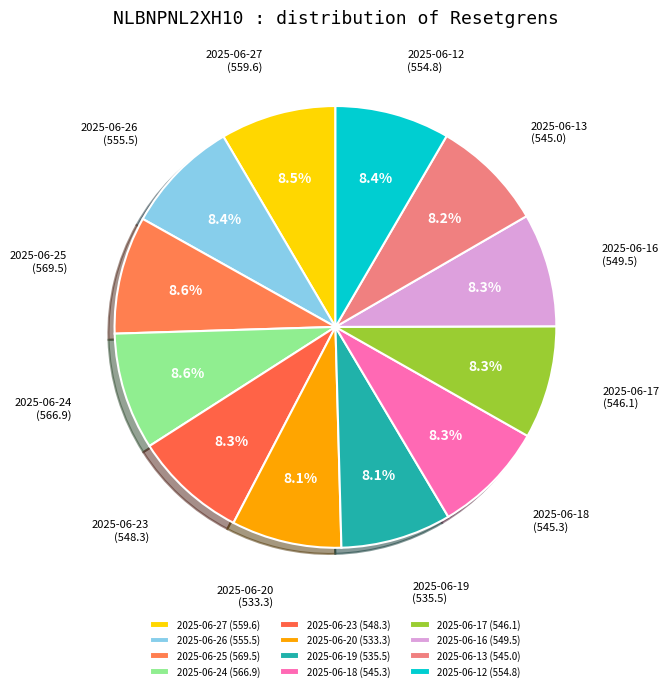

How many slices are in this pie chart?

12